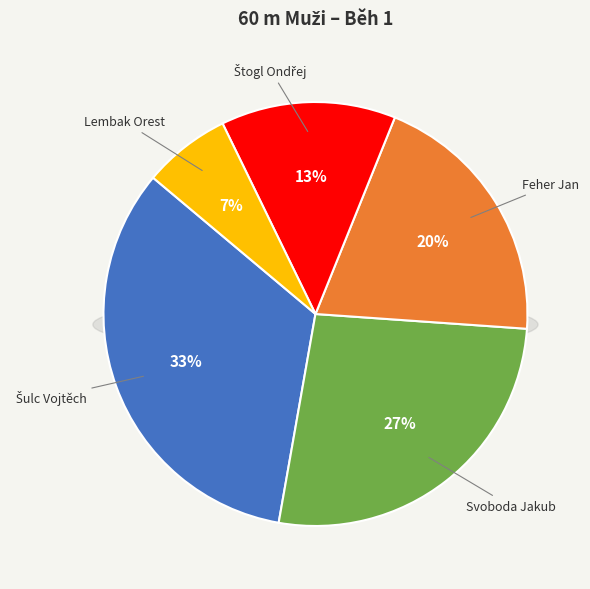

To the nearest percent, what portion does Feher Jan represent?

20%